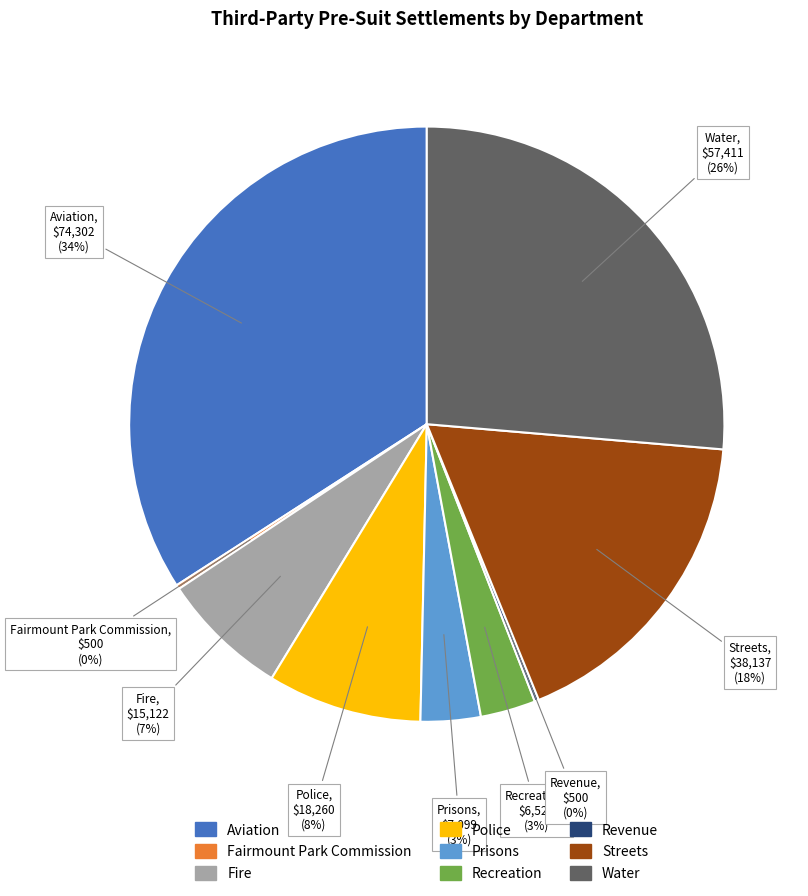

True or false: Prisons accounts for 3% of the total.

True